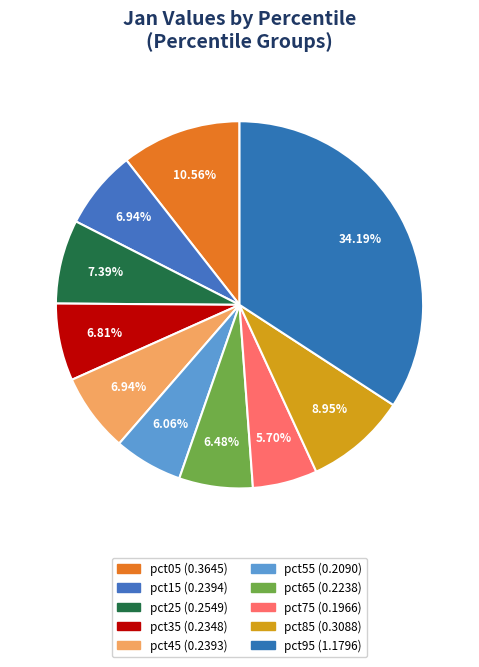

Is it true that pct35 is 7% of the pie?

True